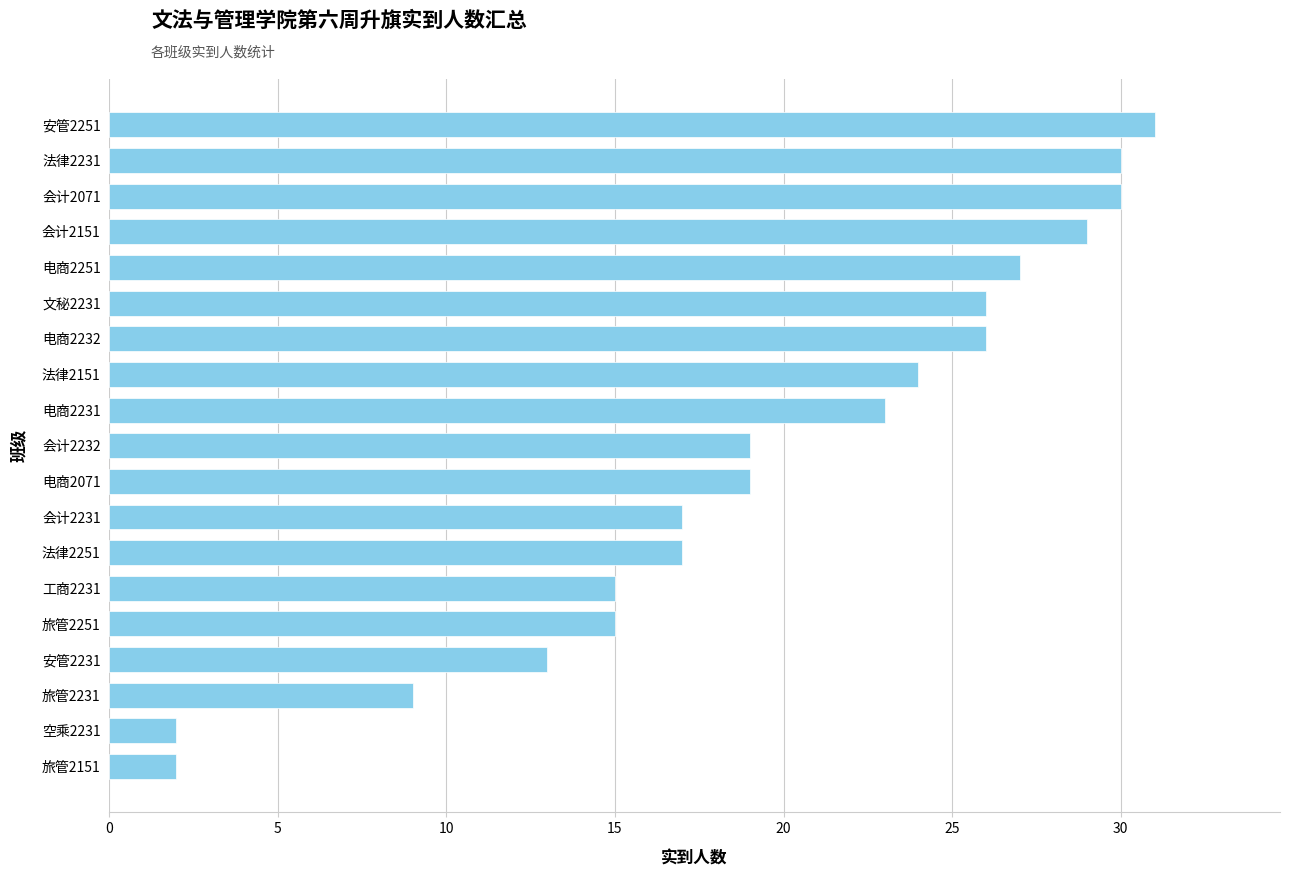

Between 电商2232 and 法律2251, which is larger?

电商2232